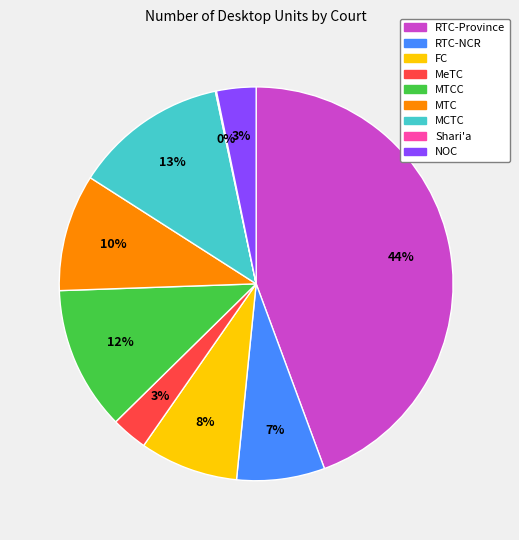

To the nearest percent, what is the difference between the largest and smallest slice percentages?

44%